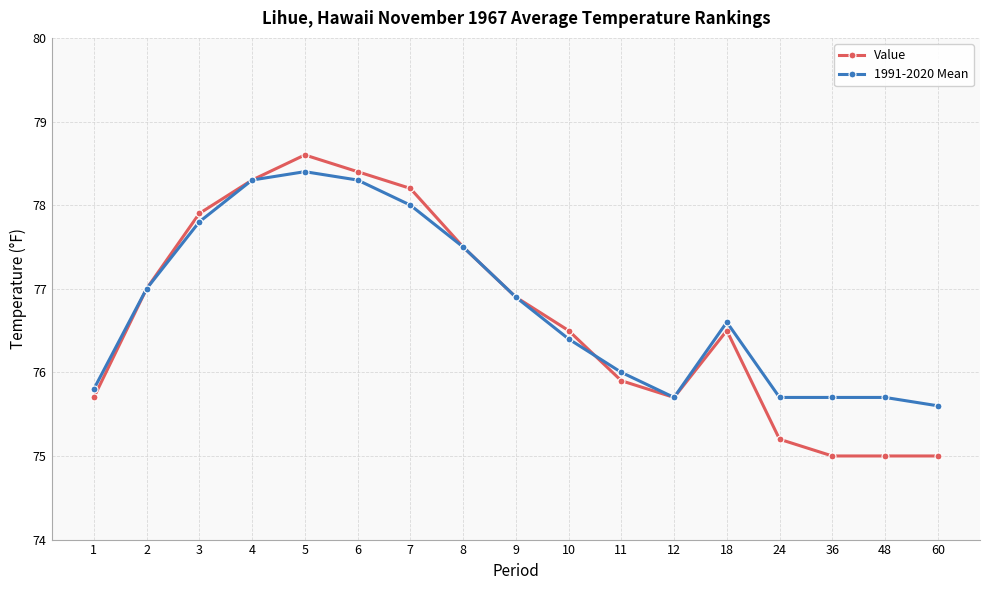

Between 24 and 48, which series saw the biggest shift?

Value